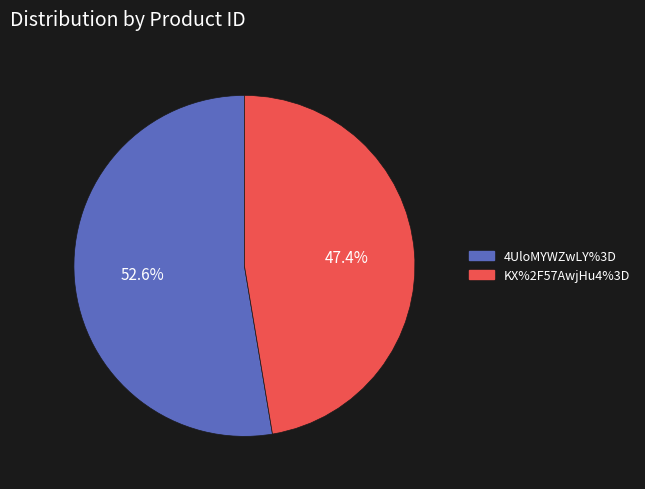

Combined, what portion of the pie is 4UloMYWZwLY%3D and KX%2F57AwjHu4%3D?

100.0%